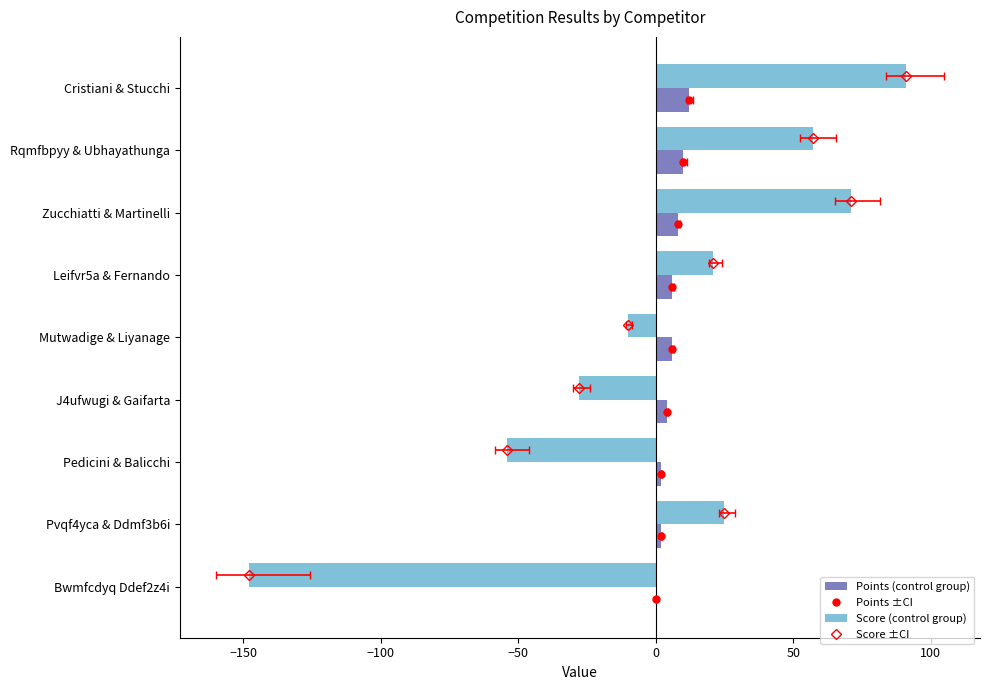

What is the difference between the maximum and second lowest values in the Score series?

145